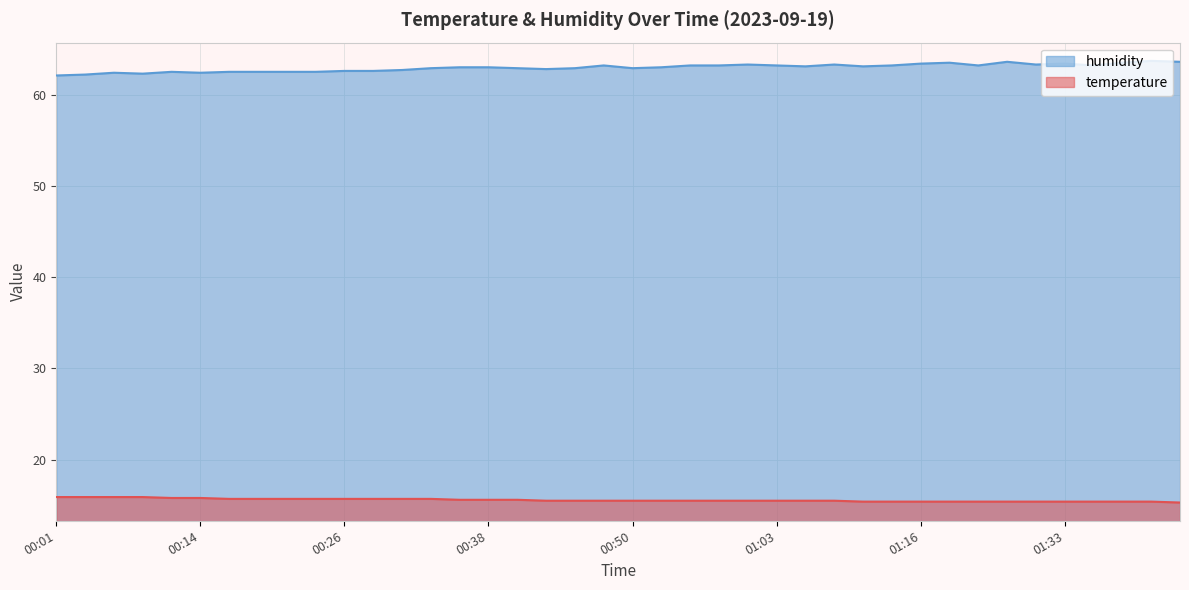

What is the total value across all series at 01:38?

78.9